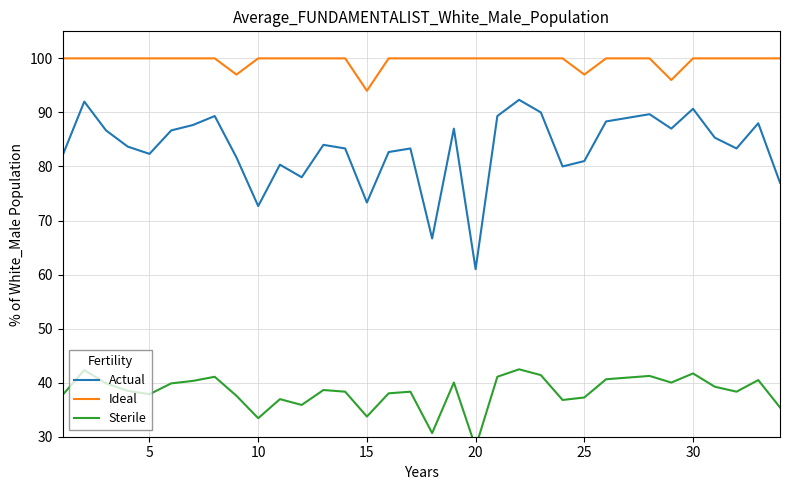

At which label does Ideal reach its minimum?

15